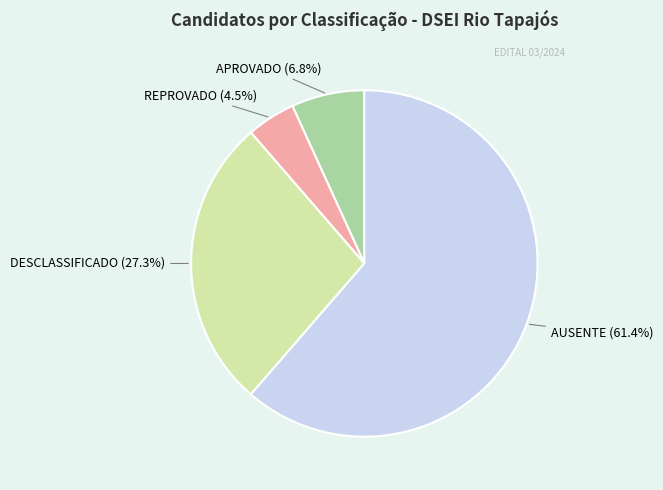

Approximately how many times larger is the value at REPROVADO compared to AUSENTE?

0.1